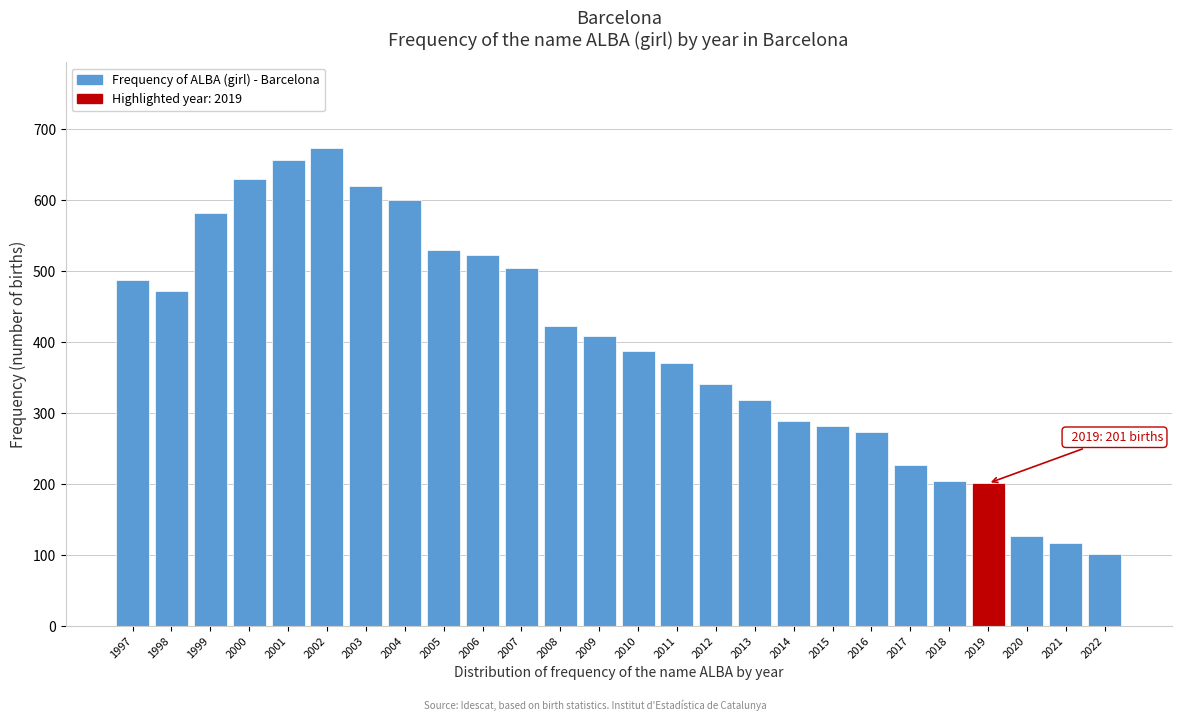

What is the greatest value displayed?

673